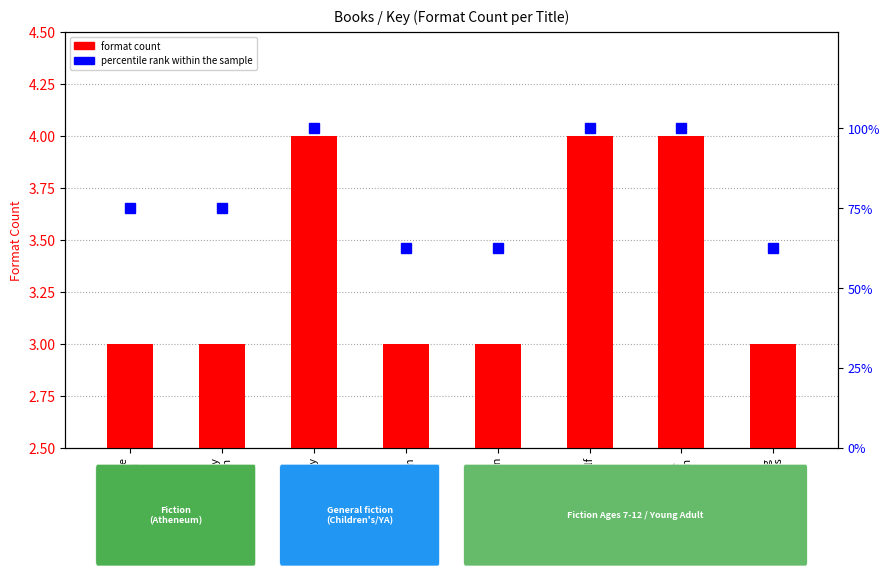

Rank the series by their maximum value, from lowest to highest.

format count, percentile rank within the sample